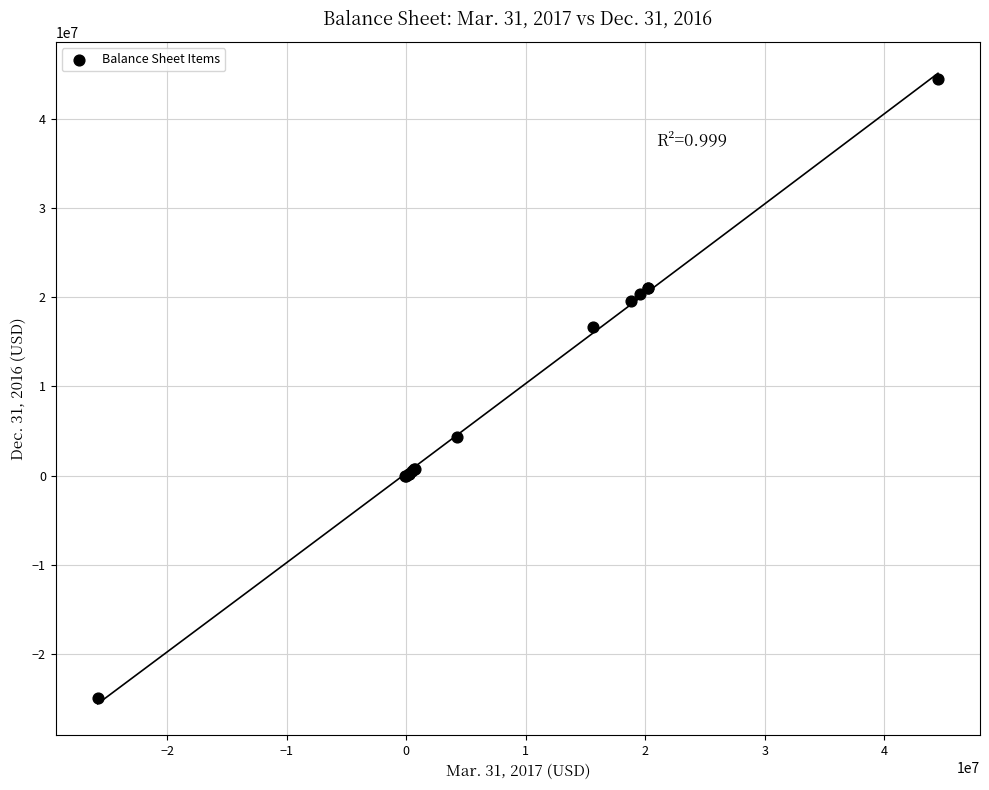

What Y value in the scatter plot is closest to 9739925?

4283385